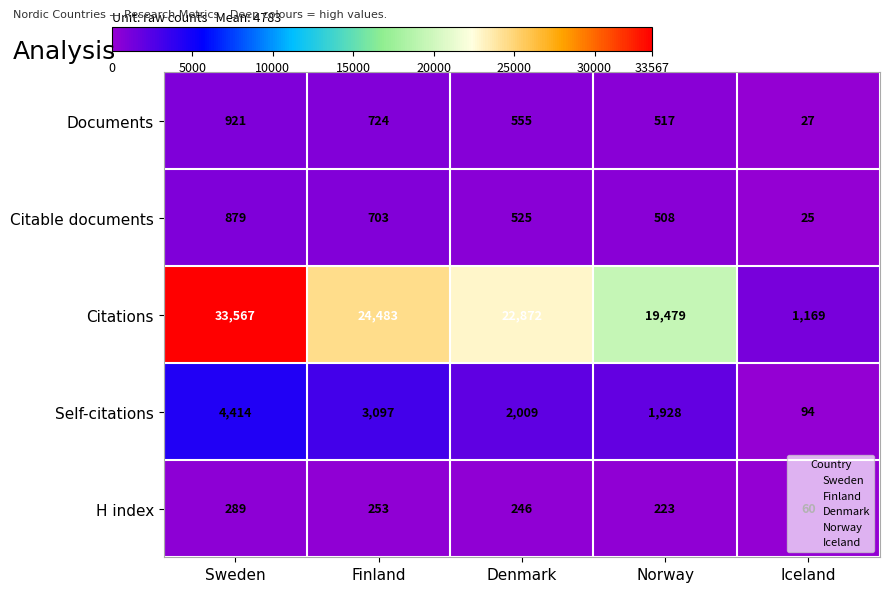

Where does the Self-citations series first go above 2009?

Sweden